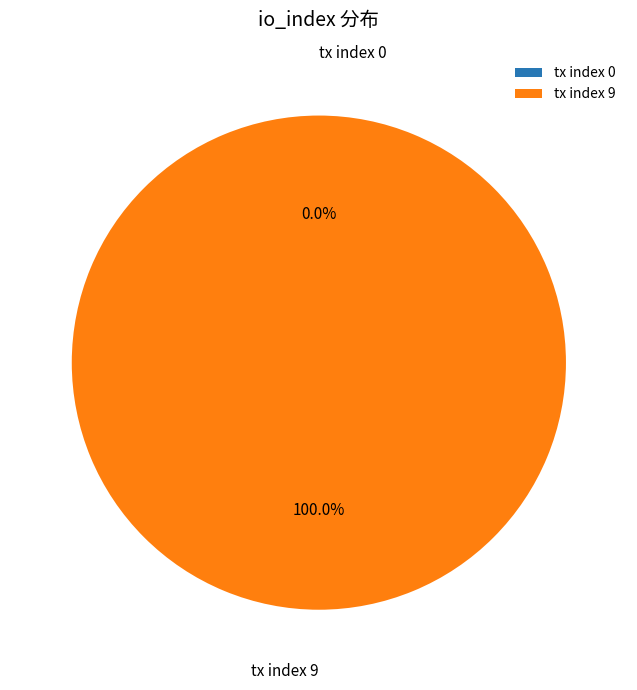

Combined, what portion of the pie is tx index 9 and tx index 0?

100.0%